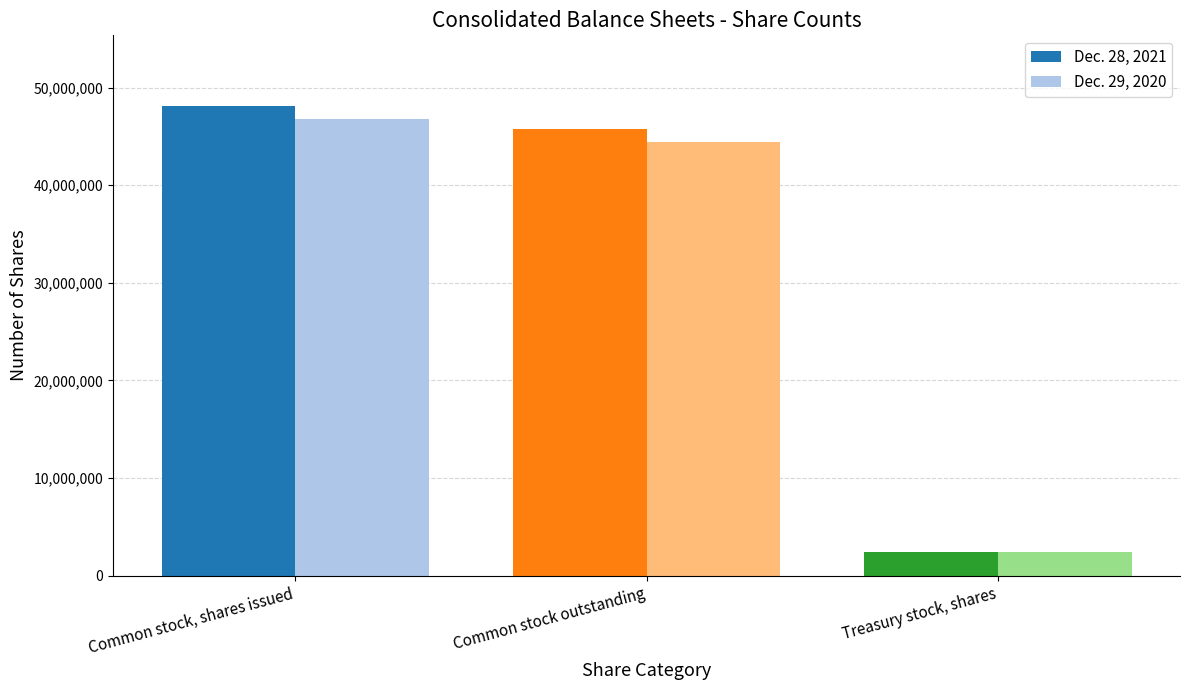

Reading right to left, transcribe all the data shown in this chart.

Dec. 28, 2021: Treasury stock, shares=2423871	Common stock outstanding=45701280	Common stock, shares issued=48125151
Dec. 29, 2020: Treasury stock, shares=2423871	Common stock outstanding=44383716	Common stock, shares issued=46807587